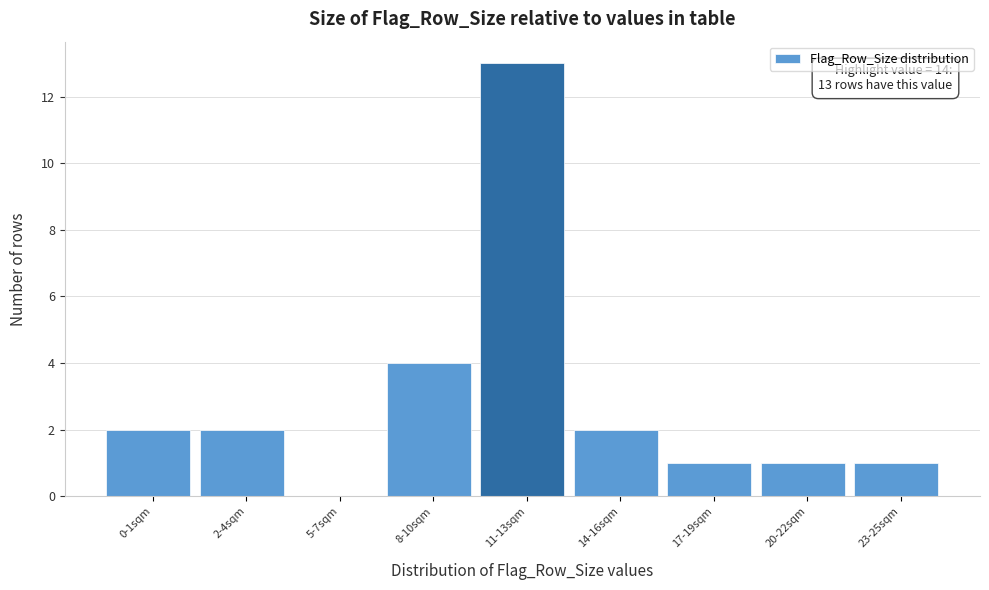

Reading left to right, transcribe all the data shown in this chart.

0-1sqm=2	2-4sqm=2	5-7sqm=0	8-10sqm=4	11-13sqm=13	14-16sqm=2	17-19sqm=1	20-22sqm=1	23-25sqm=1